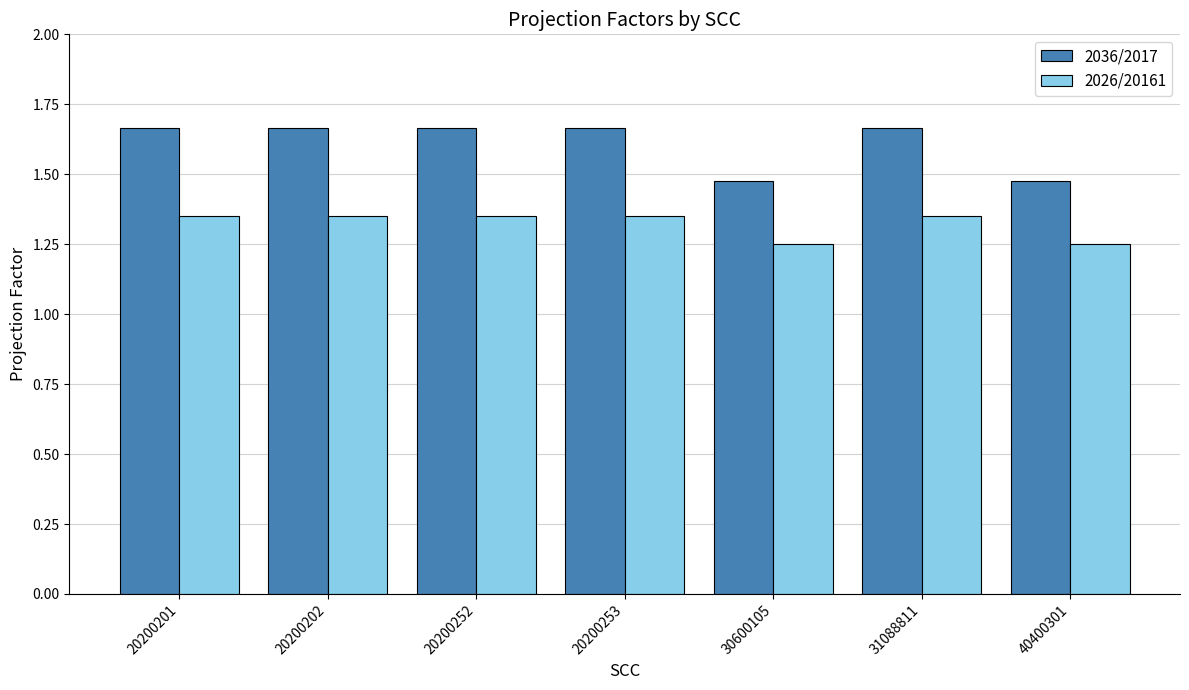

How many distinct data groups are displayed?

2